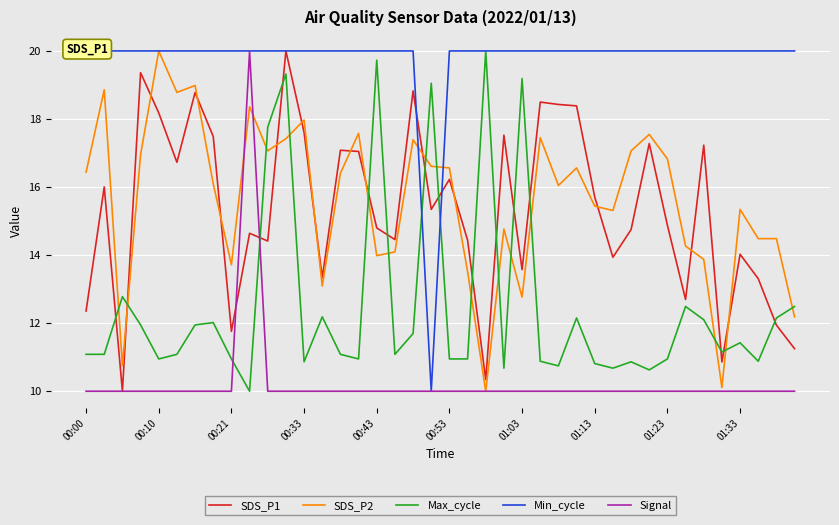

Is it true that Max_cycle equals 19.2 at 00:00?

False